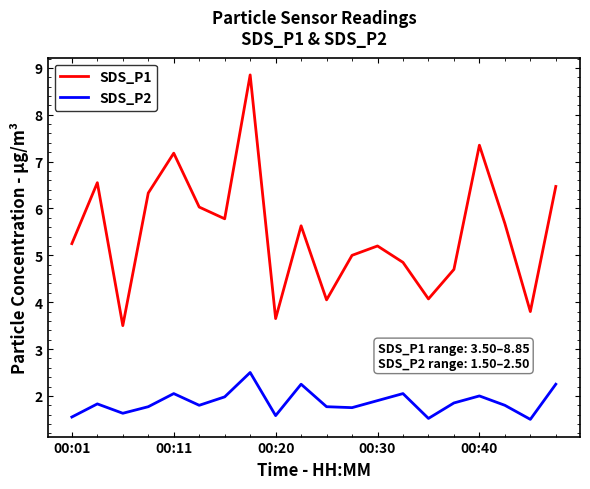

Which series has the largest total across all categories?

SDS_P1